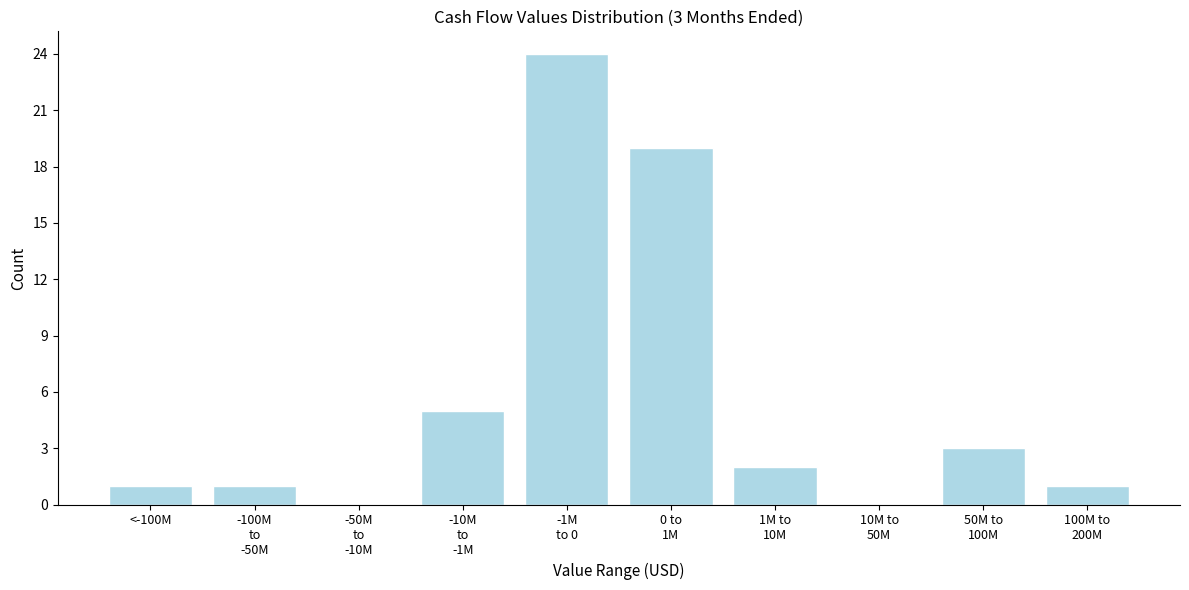

What is the greatest value displayed?

24